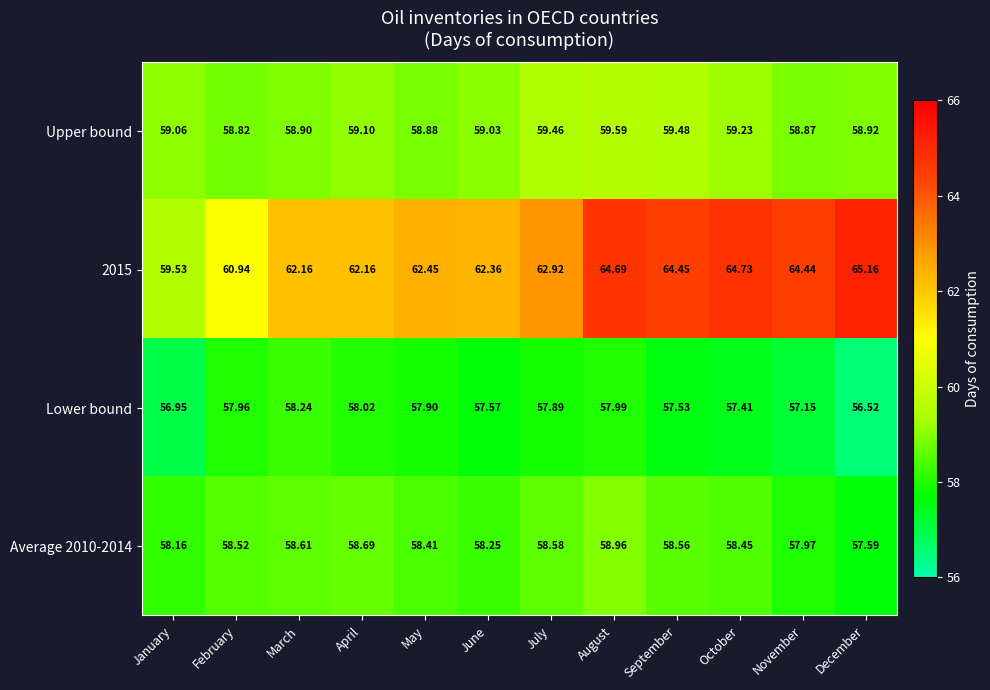

At how many categories does at least one series exceed 58?

12